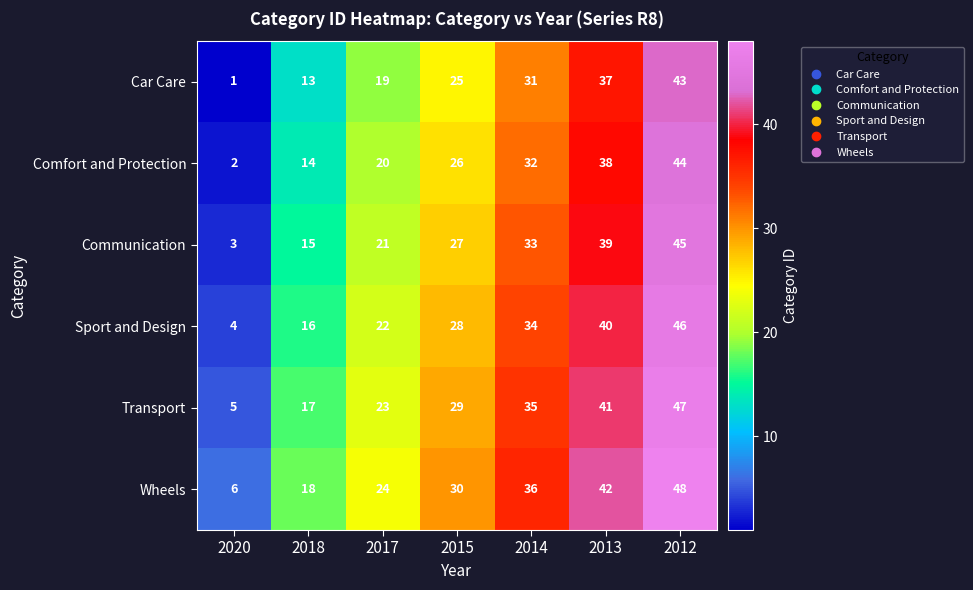

What is the total value across all series at 2014?

201